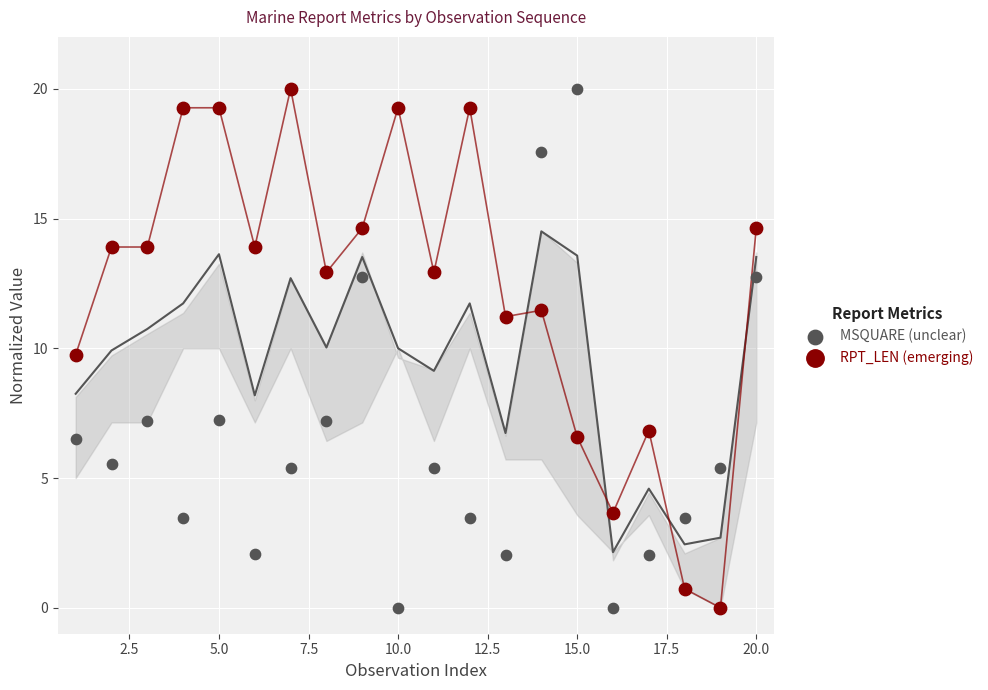

What is the X range (max minus min) for the scatter plot?

19.0